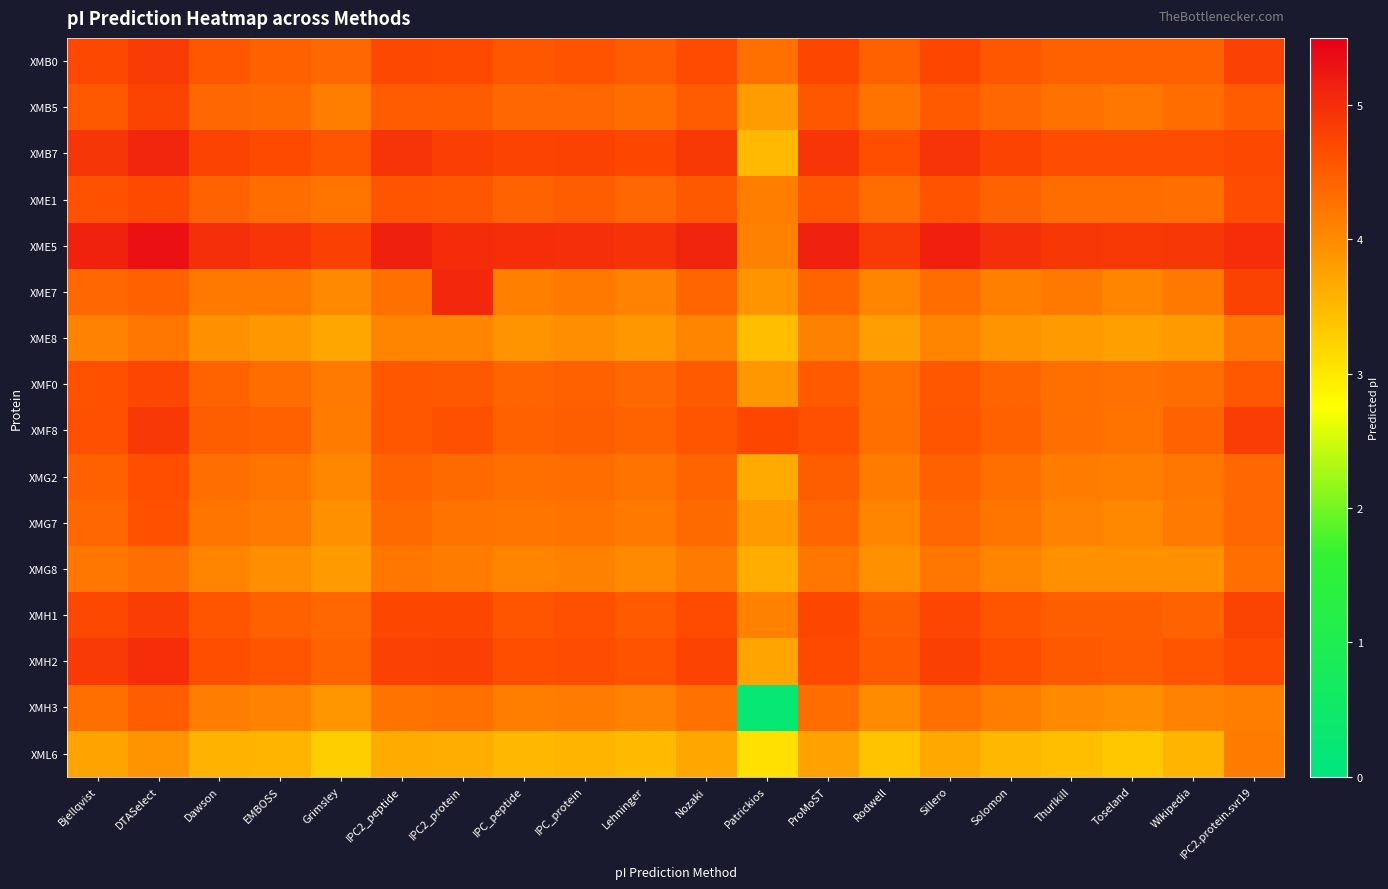

Which series has the widest spread of values?

XMH3